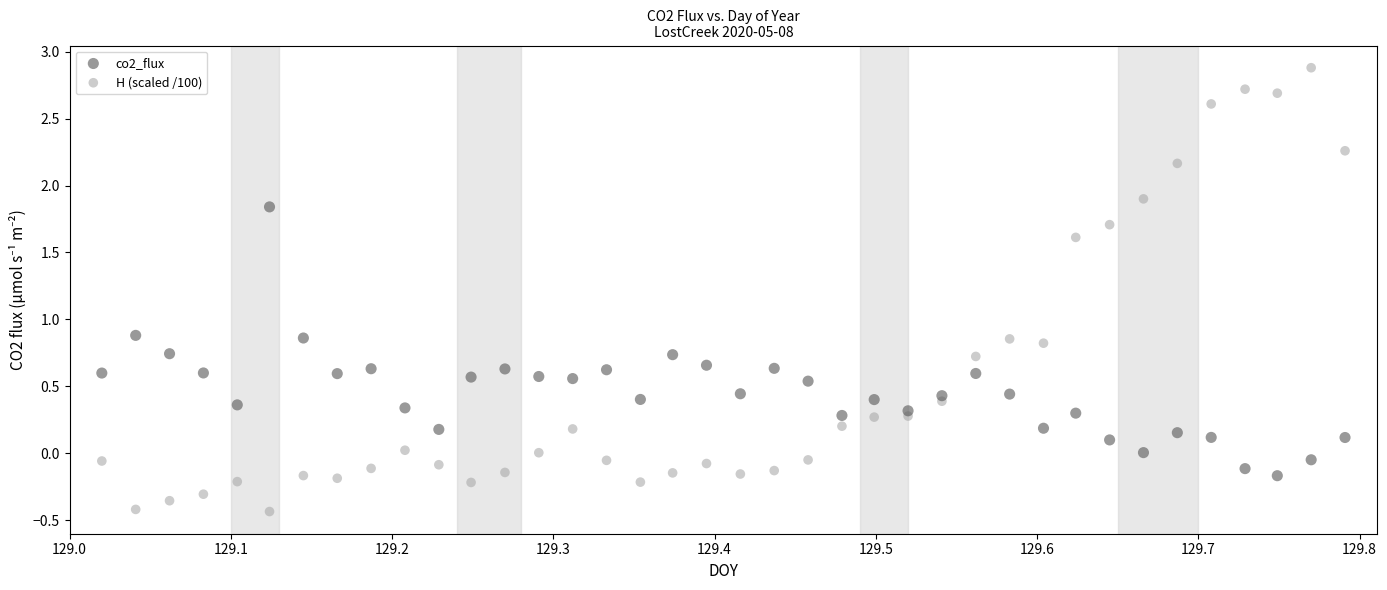

Which series has the widest spread of Y values?

H (scaled /100)